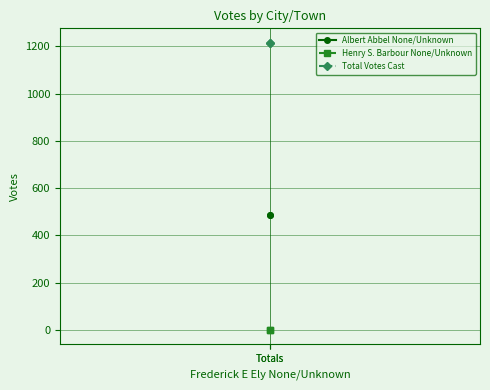

At Totals, list the series in order from smallest to largest.

Henry S. Barbour None/Unknown, Albert Abbel None/Unknown, Total Votes Cast